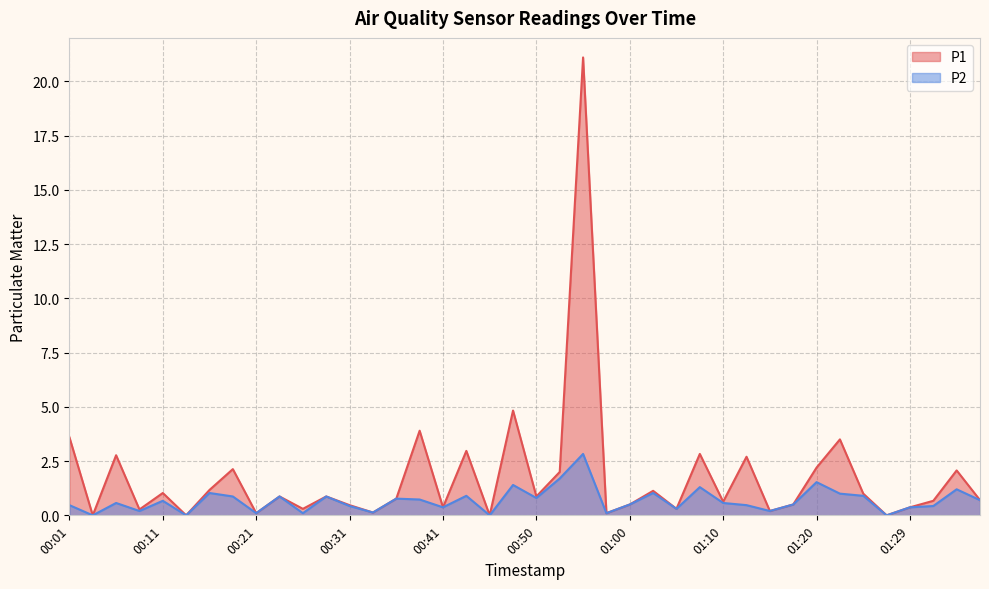

Rank the series by their average value, from lowest to highest.

P2, P1